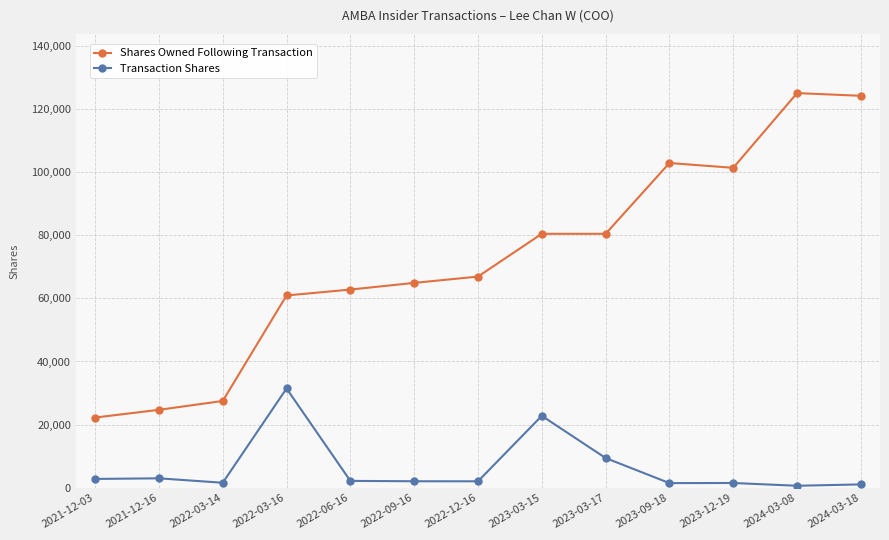

What position from the right is 2023-03-17?

5